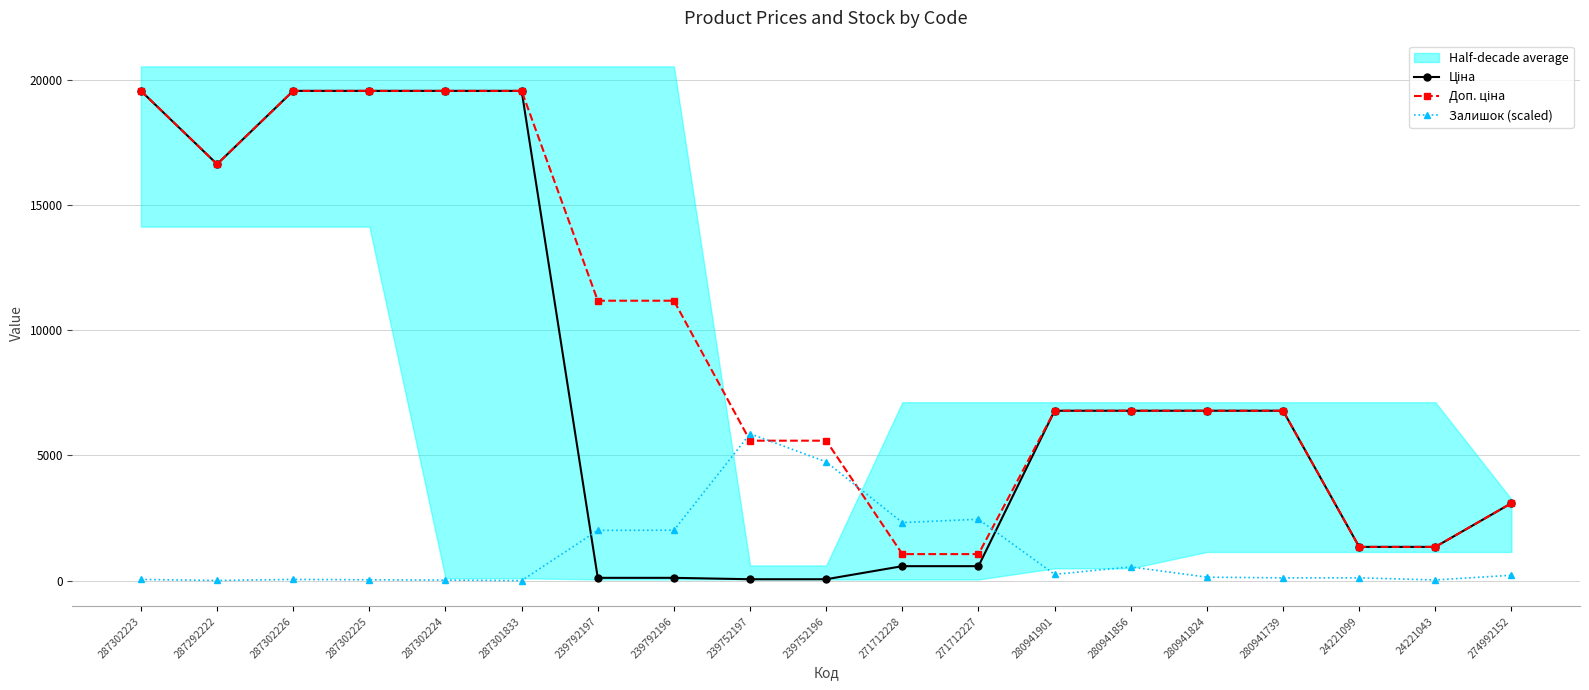

In Ціна, how many points are lower than both neighbors (excluding endpoints)?

1